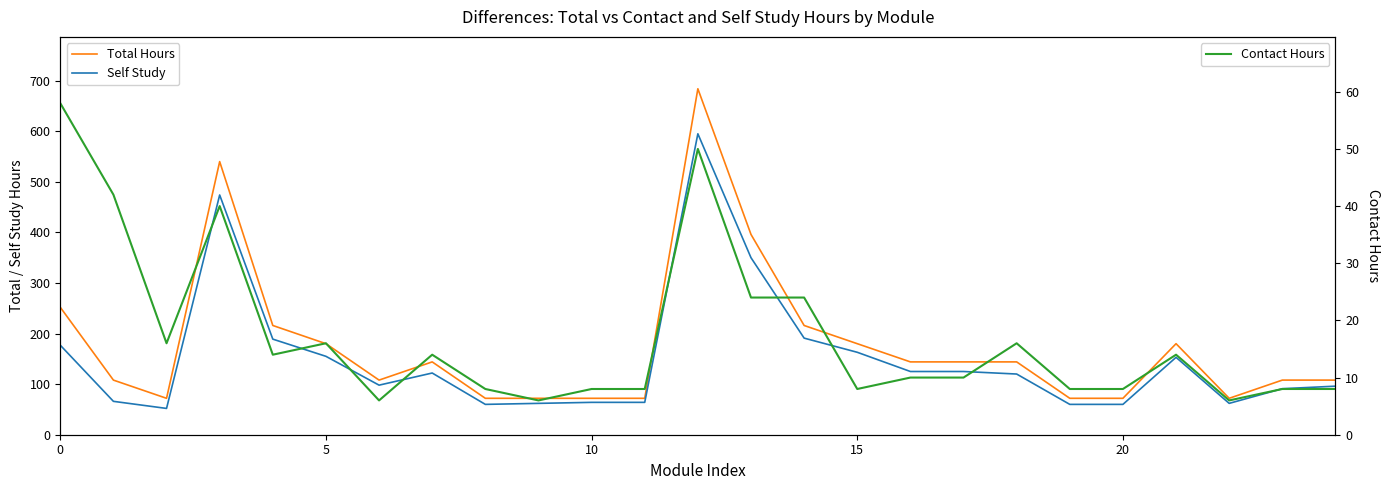

Which series has the largest total across all categories?

Total Hours